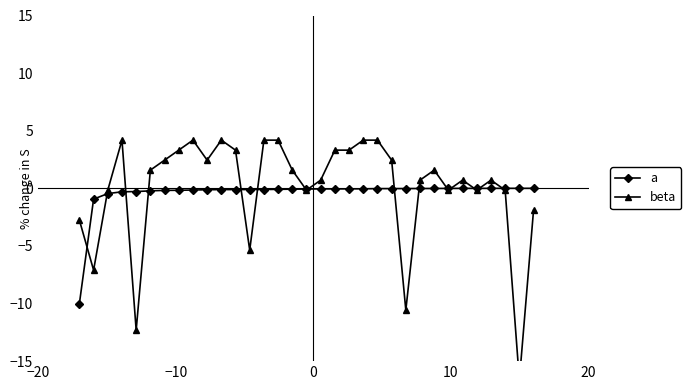

List the series in order of their overall mean, lowest first.

a, beta